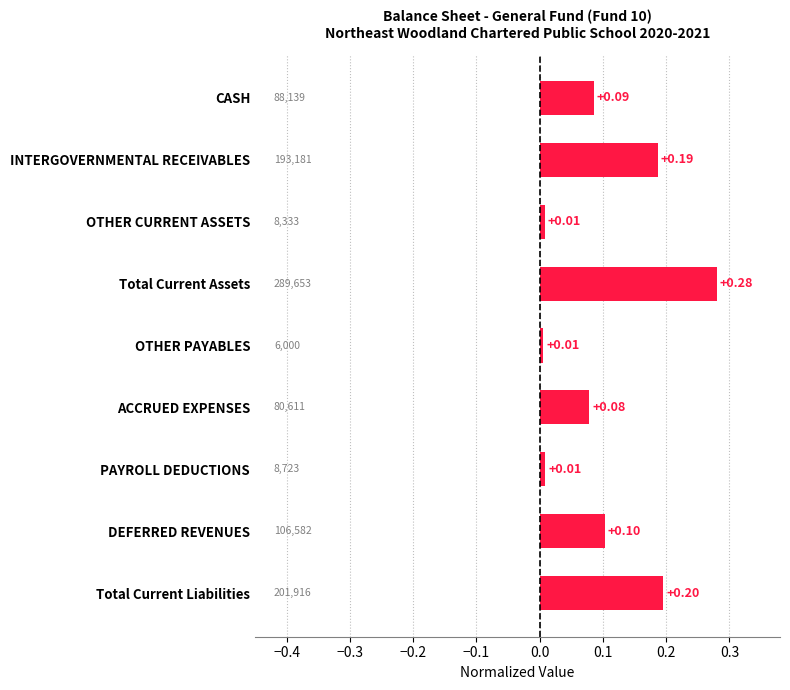

Which has a higher value, INTERGOVERNMENTAL RECEIVABLES or PAYROLL DEDUCTIONS?

INTERGOVERNMENTAL RECEIVABLES